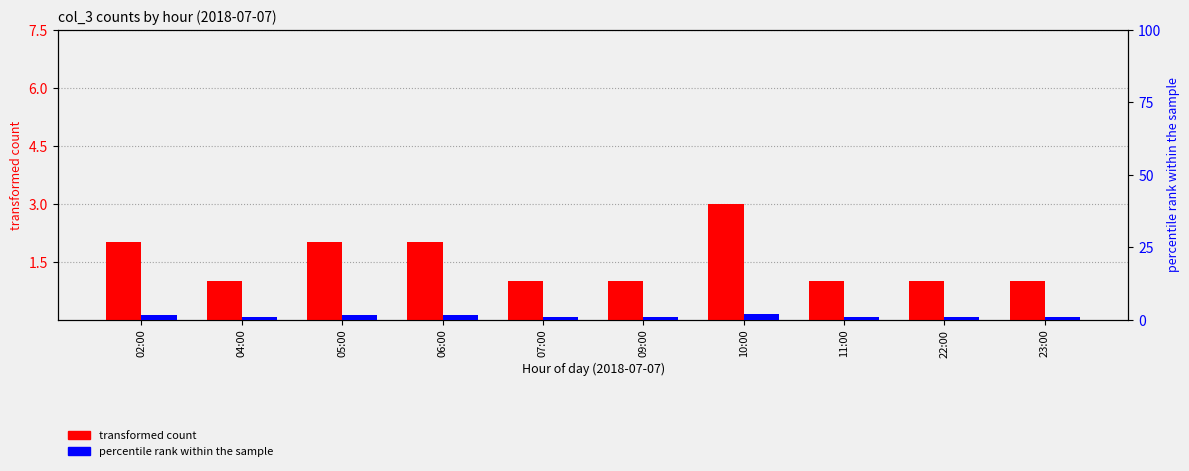

Reading right to left, list all the values displayed in this chart.

transformed count: 1.0	1.0	1.0	3.0	1.0	1.0	2.0	2.0	1.0	2.0
percentile rank within the sample: 1.0	1.0	1.0	2.0	1.0	1.0	1.5	1.5	1.0	1.5